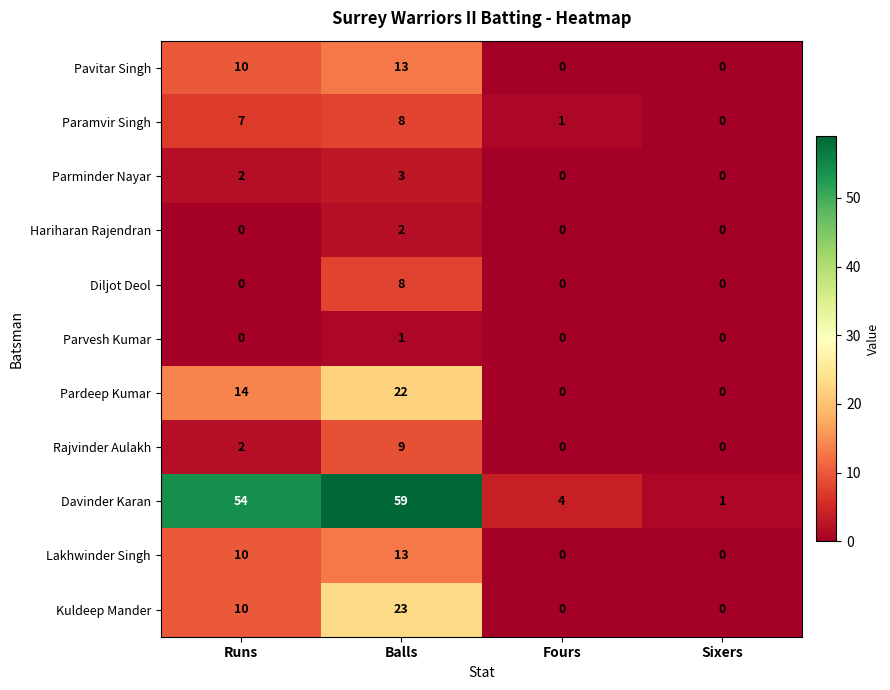

Between Runs and Balls, which series saw the biggest shift?

Kuldeep Mander